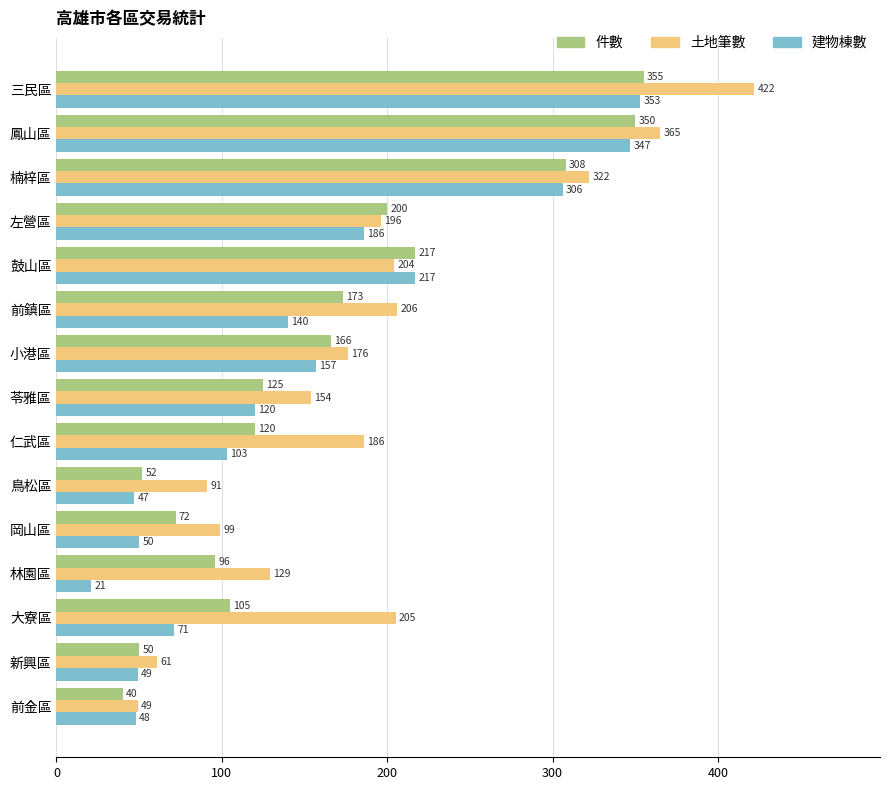

What is the total value across all series at 苓雅區?

399